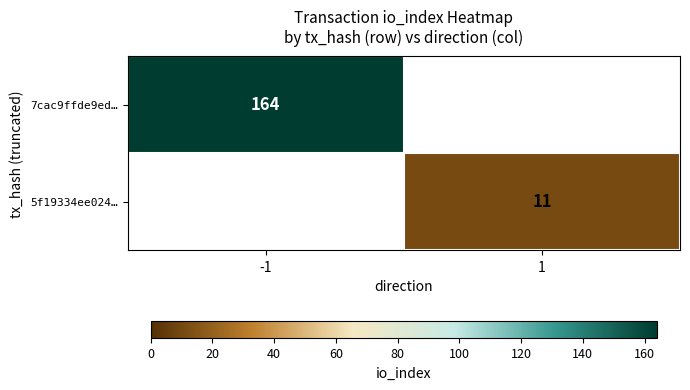

What is the maximum value shown in the chart?

164.0